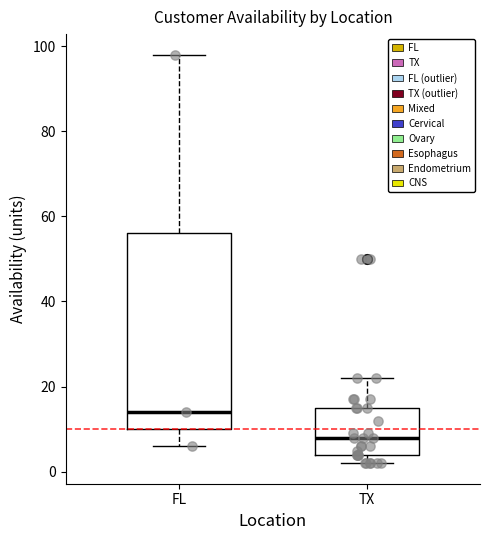

Reading left to right, transcribe this box plot: for each box, give where its median line is, the range the box spans, and where its two whiskers end, as read against the y-axis. The values are not printed on the chart, so give them approximately, as read against the axis.

FL: median 14, box 10 to 56, whiskers 6 to 98
TX: median 8, box 4 to 16, whiskers 2 to 22